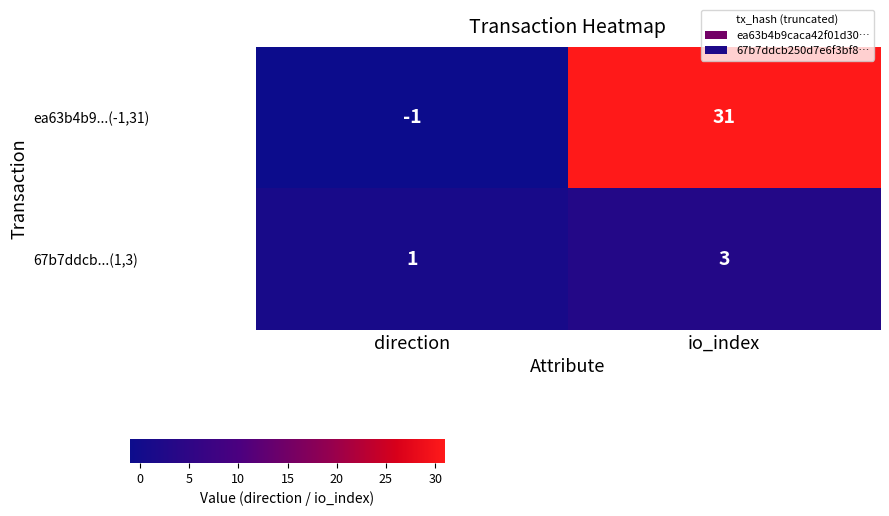

Is it true that 67b7ddcb...(1,3) equals 2 at io_index?

False